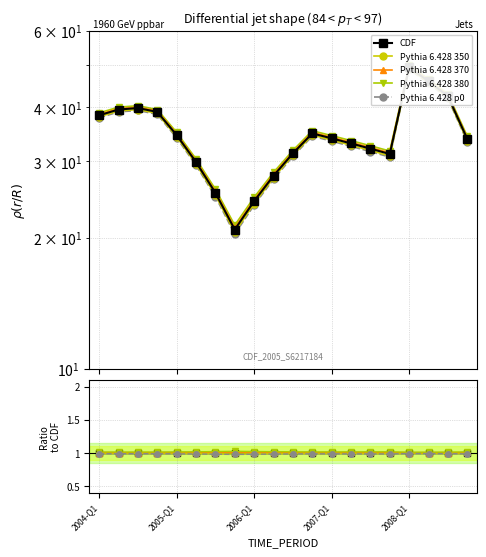

What position from the left is 18?

19